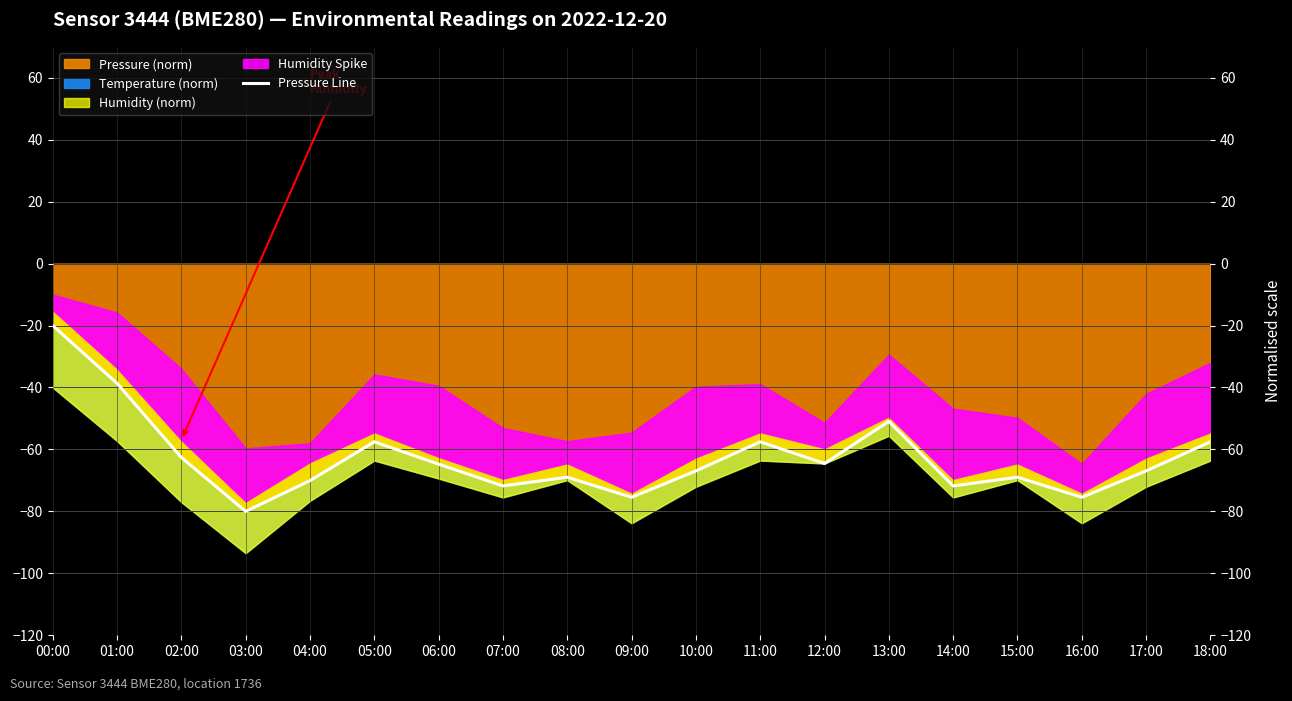

What value does the data have at 14:00?

-71.8